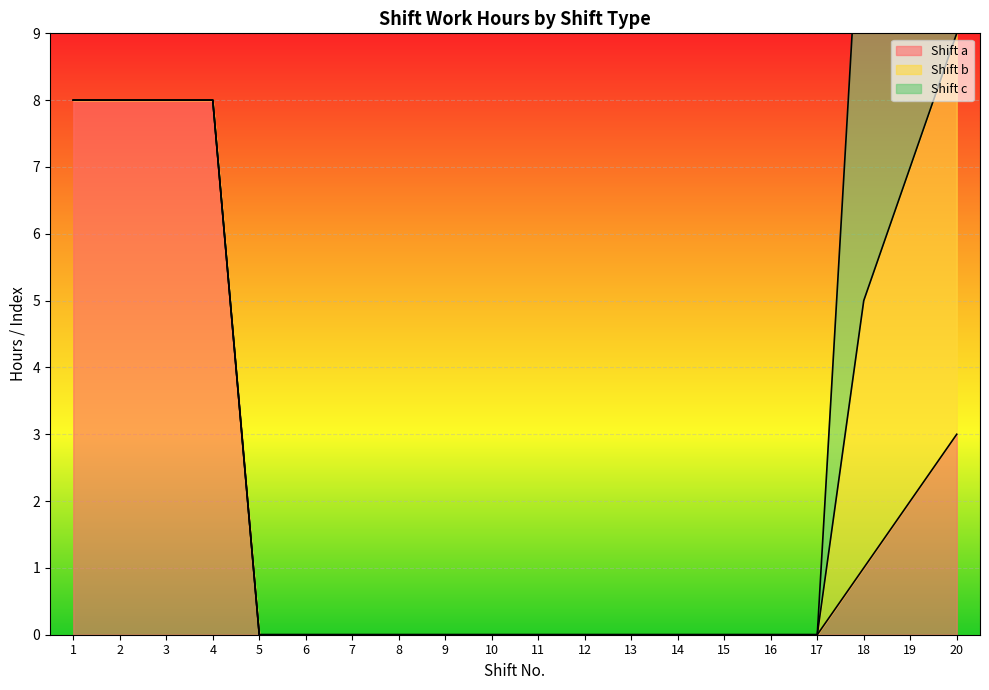

Where is Shift b nearest to the value 3?

18